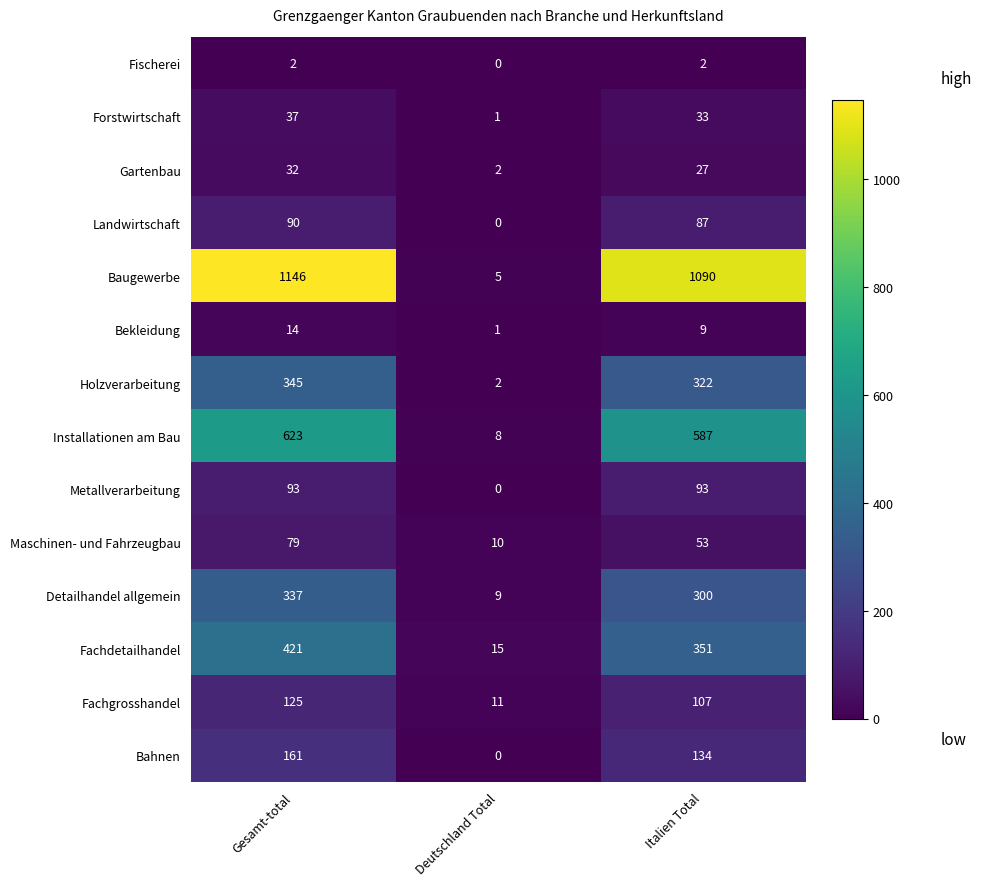

List the series in order of their peak value, lowest first.

Fischerei, Bekleidung, Gartenbau, Forstwirtschaft, Maschinen- und Fahrzeugbau, Landwirtschaft, Metallverarbeitung, Fachgrosshandel, Bahnen, Detailhandel allgemein, Holzverarbeitung, Fachdetailhandel, Installationen am Bau, Baugewerbe